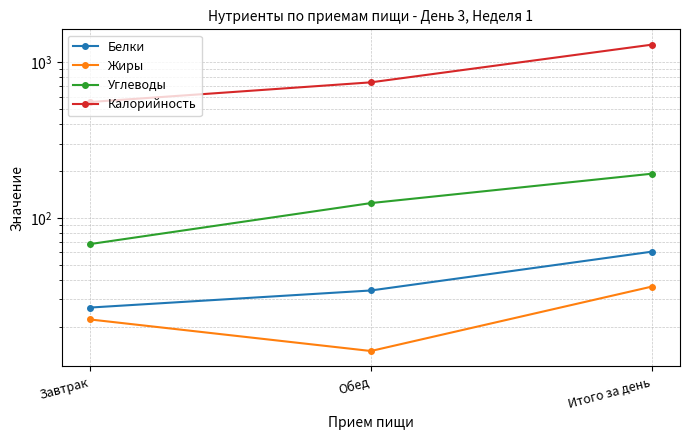

Rank the categories by Белки value from lowest to highest.

Завтрак, Обед, Итого за день